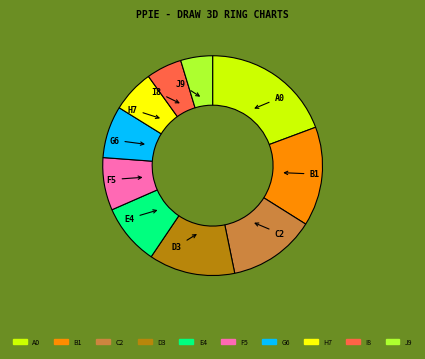

True or false: I8 accounts for 5% of the total.

True